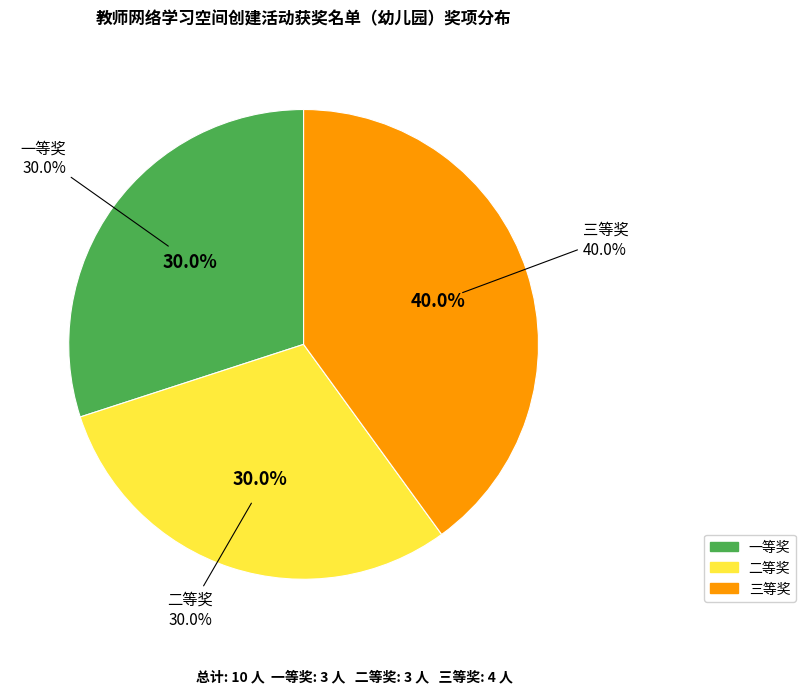

Combined, do 二等奖 and 三等奖 account for over 50%?

Yes